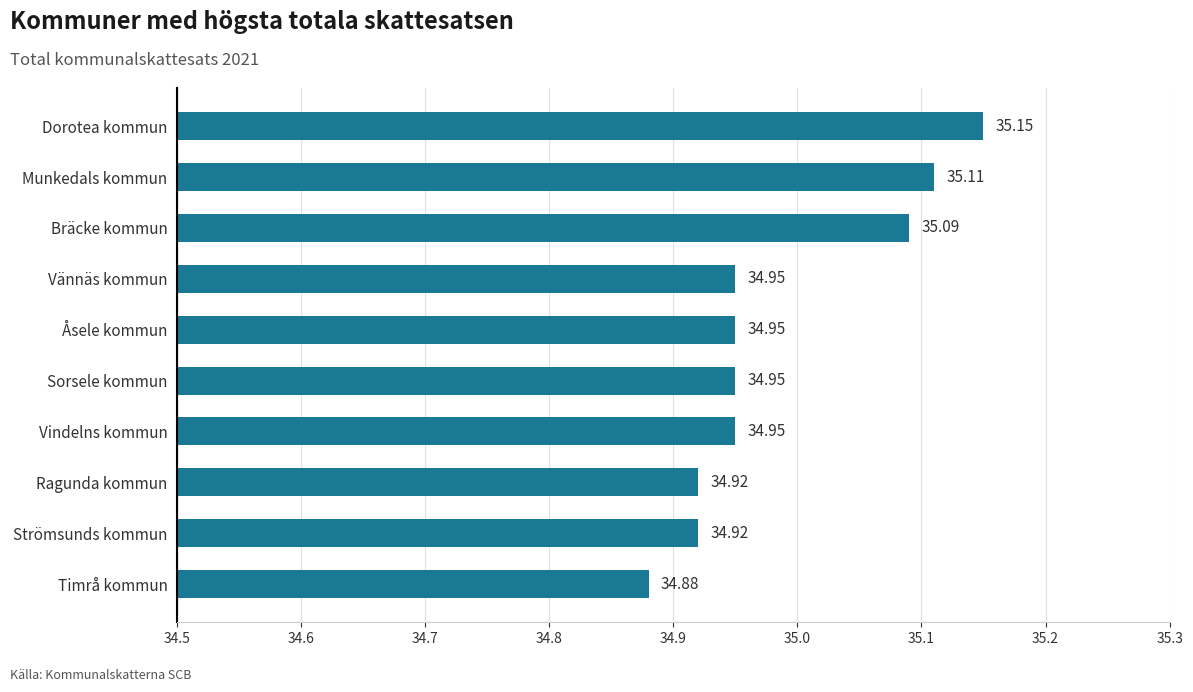

Between Ragunda kommun and Vindelns kommun, which is larger?

Vindelns kommun